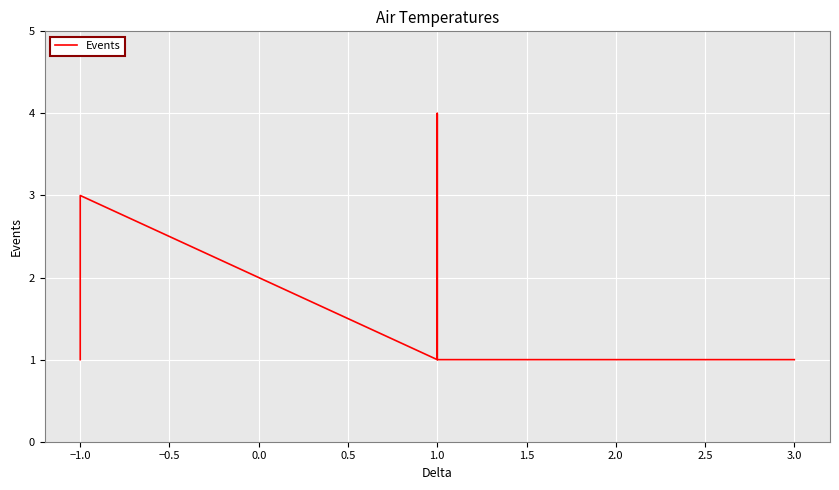

What is the value of the 17th point from the left?

1